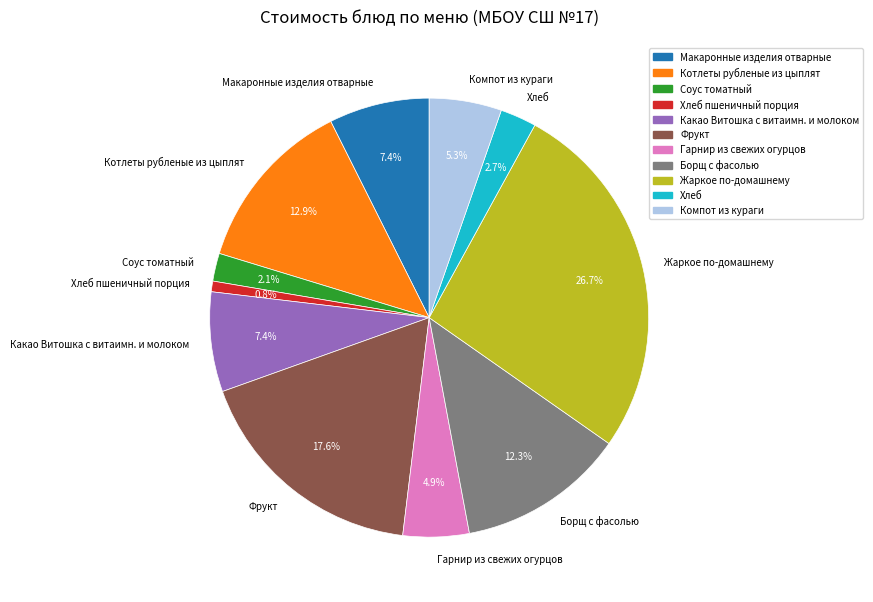

Between Гарнир из свежих огурцов and Хлеб, which is larger?

Гарнир из свежих огурцов